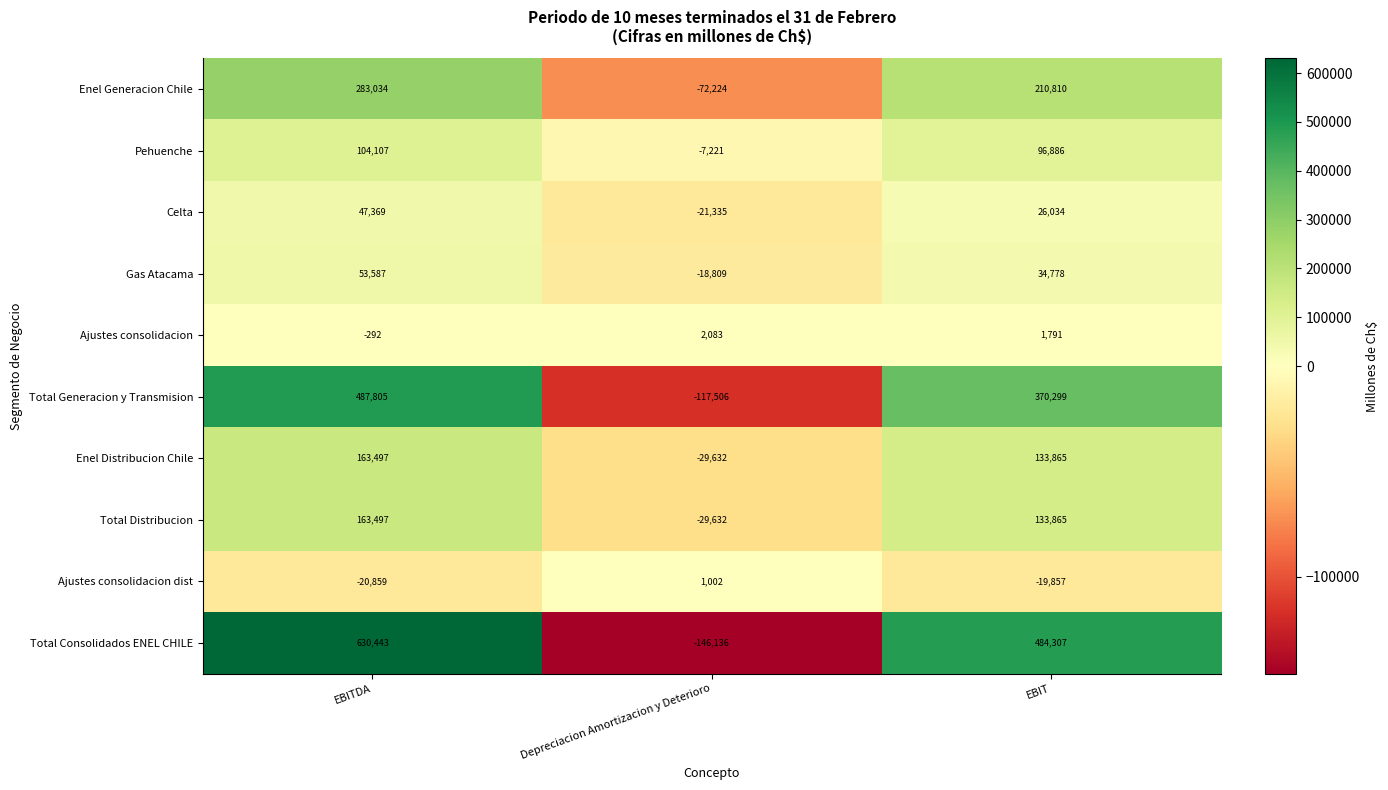

What is the average value of the Enel Generacion Chile series?

140540